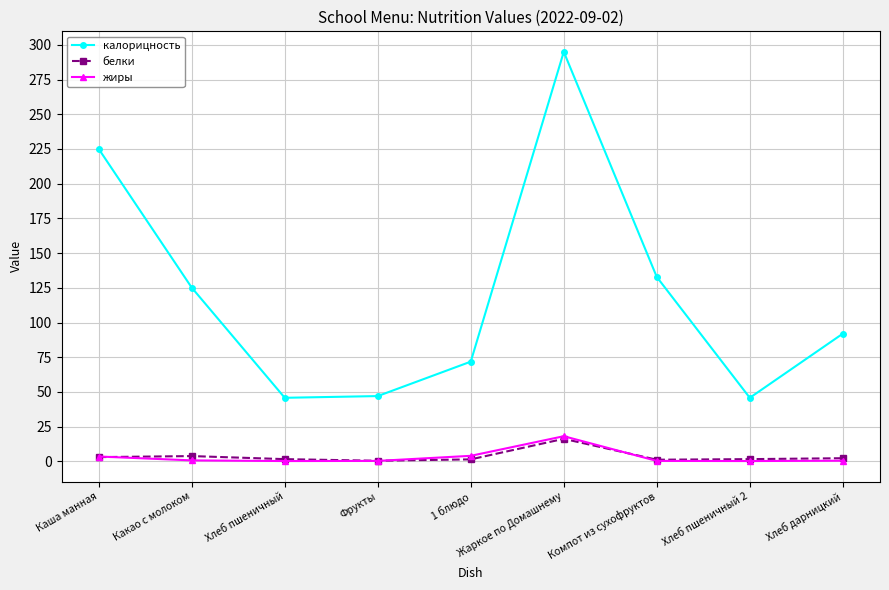

What are all the series names shown in the legend?

калорицность, белки, жиры